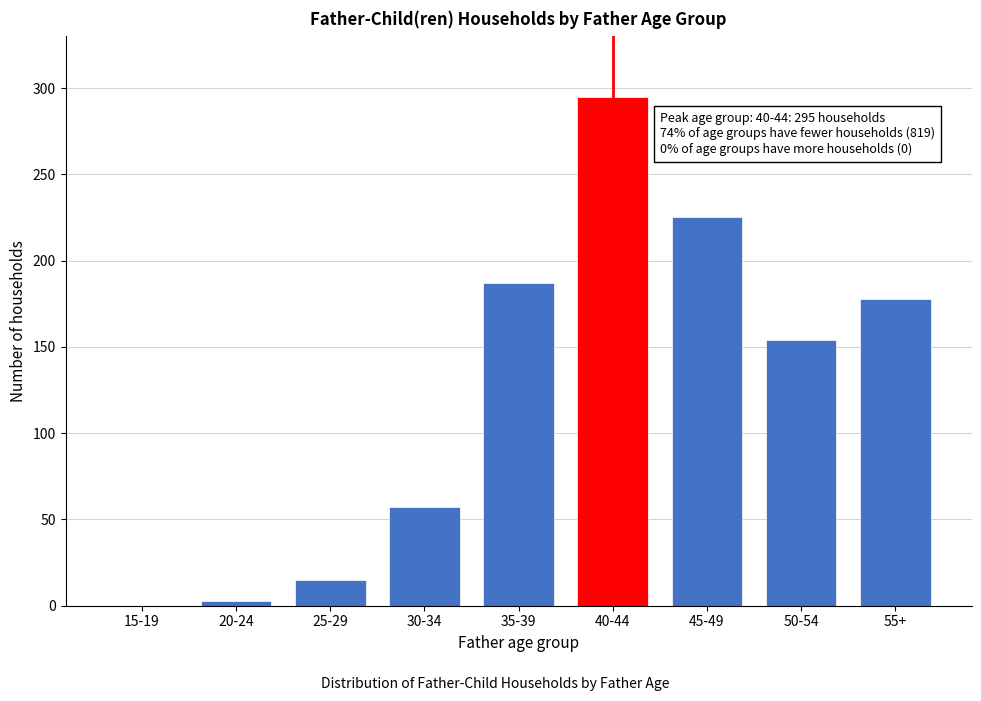

Reading left to right, extract all data points from this chart.

15-19=0	20-24=3	25-29=15	30-34=57	35-39=187	40-44=295	45-49=225	50-54=154	55+=178